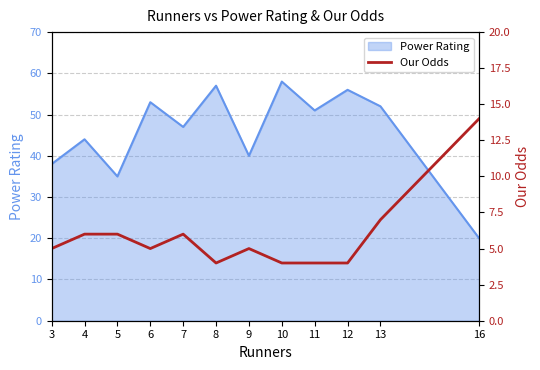

How many points are lower than both their immediate neighbors (excluding endpoints)?

2